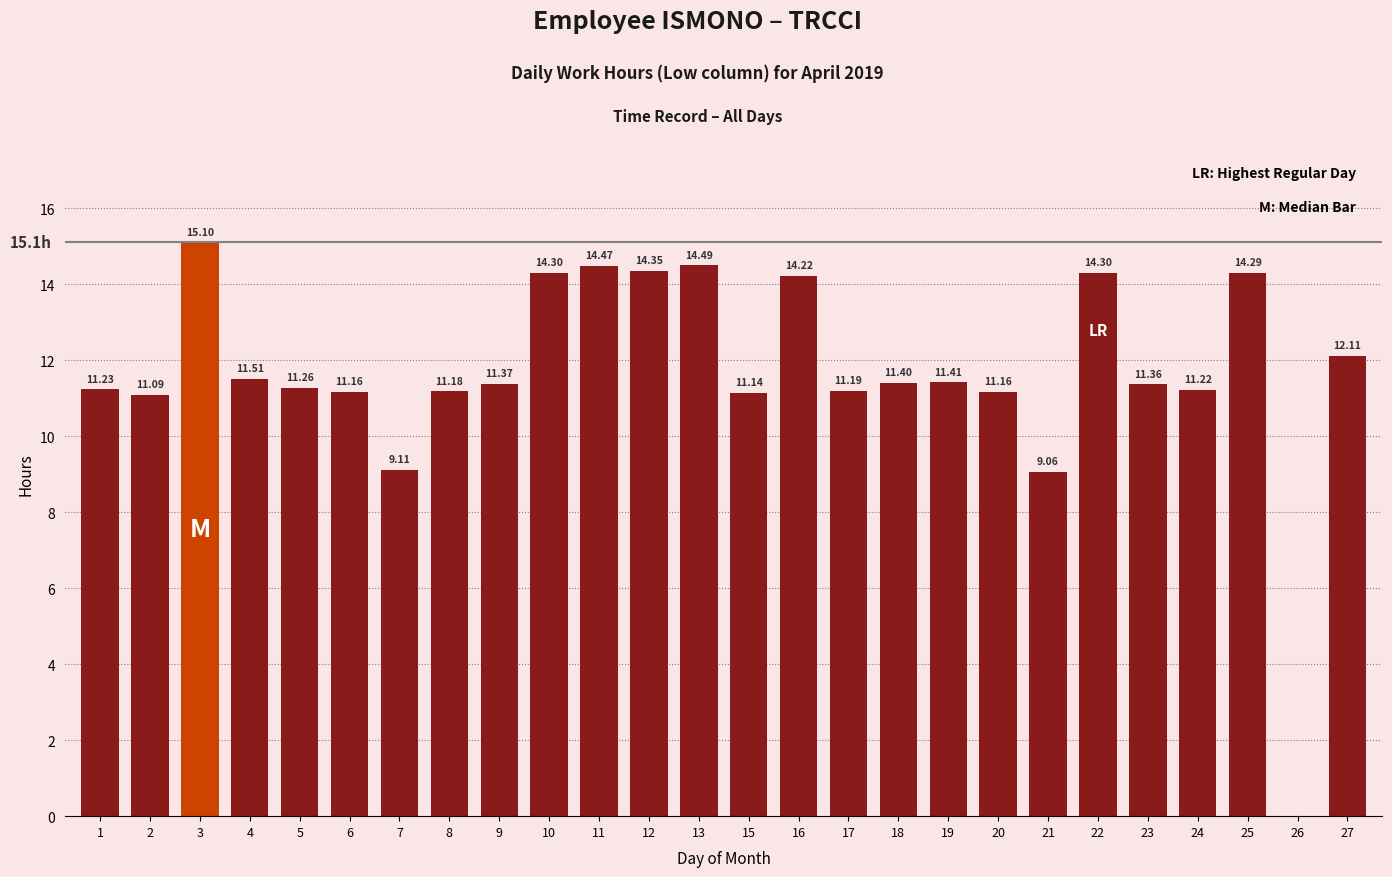

What is the sum of all values?

303.5